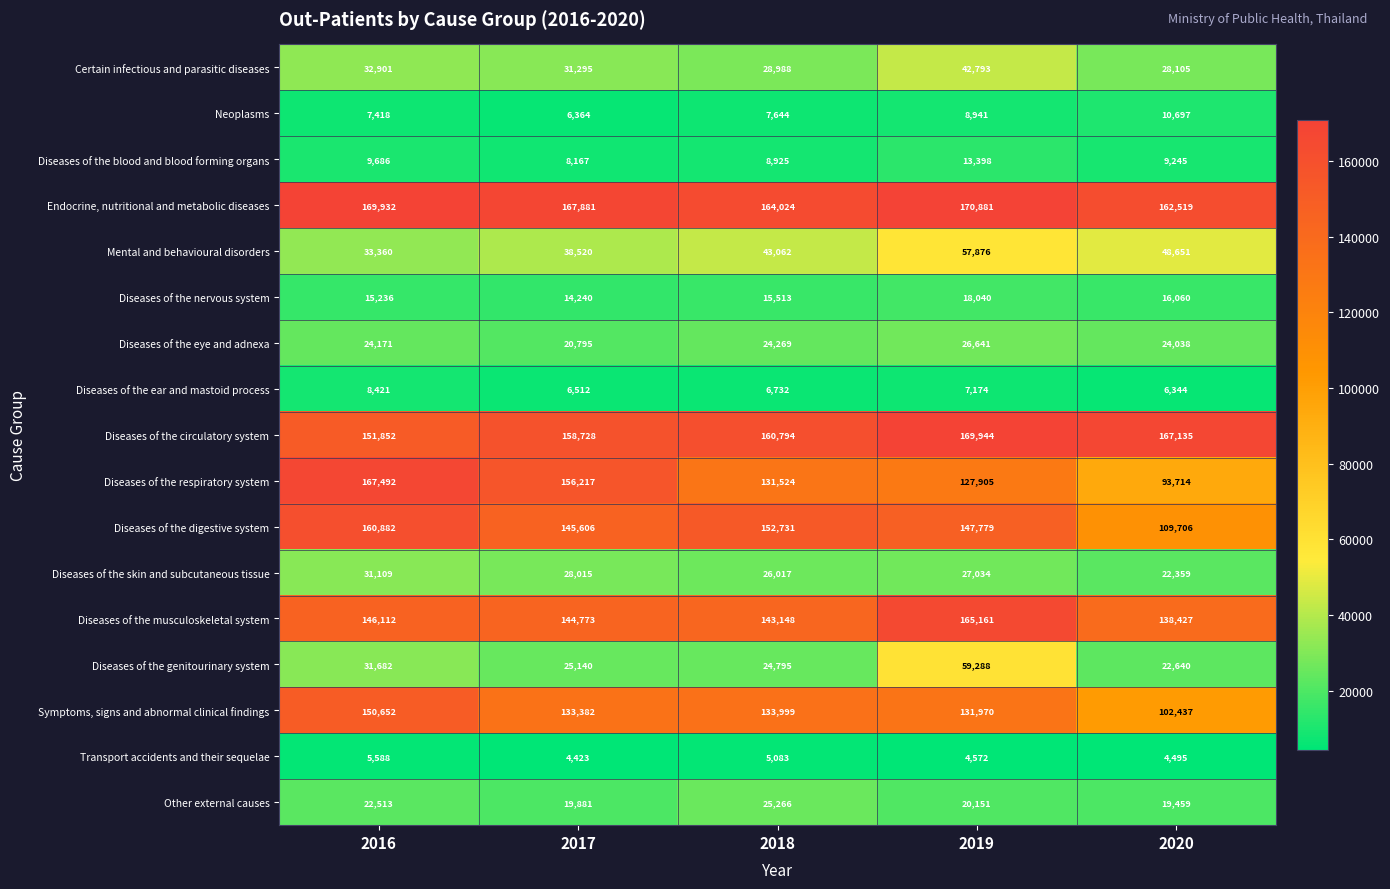

What is the sum of all Diseases of the genitourinary system values?

163545